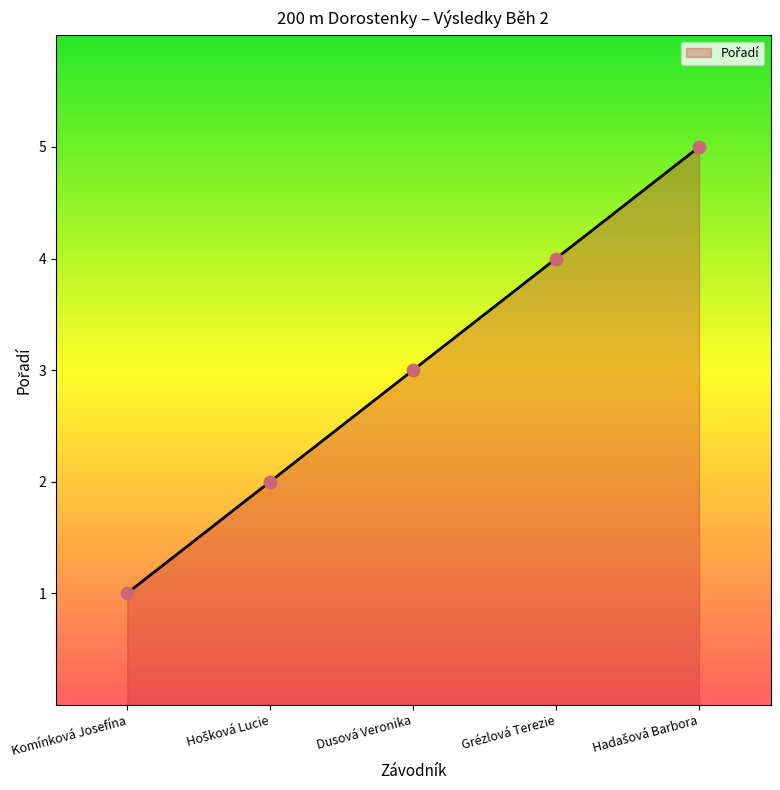

What is the change in value from Komínková Josefína to Grézlová Terezie?

+3